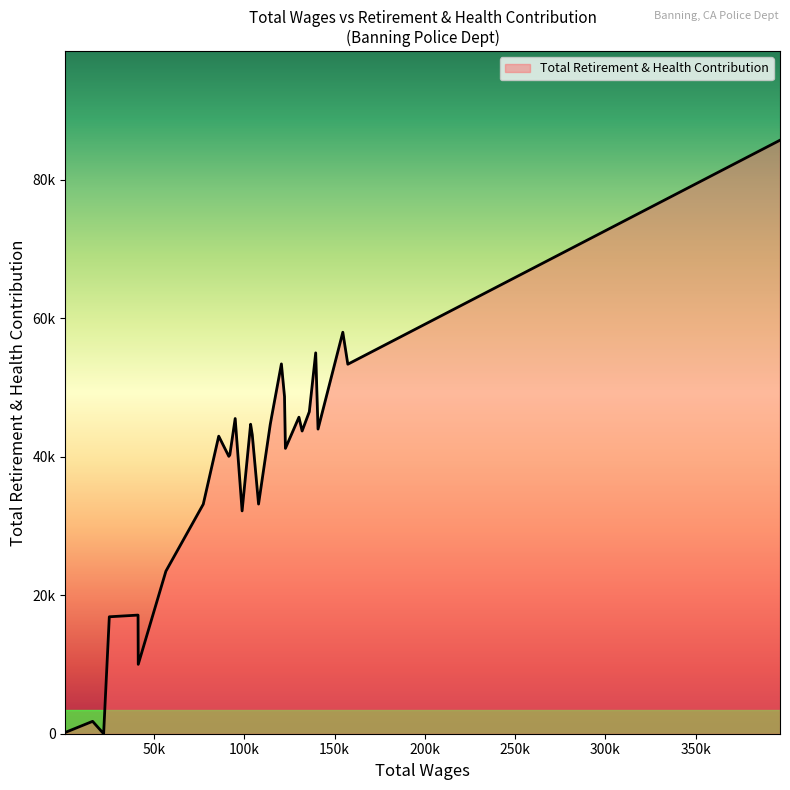

Which category has the highest value across all series?

396648.0